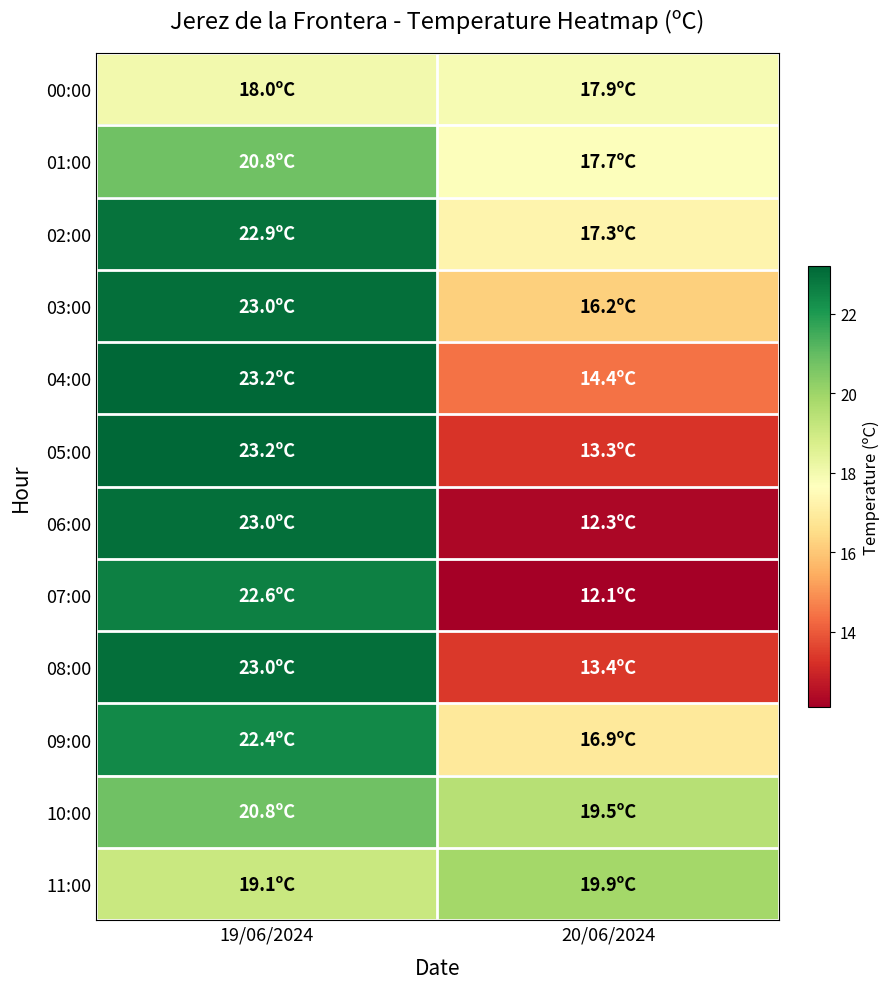

Reading right to left, transcribe all the data shown in this chart.

00:00: 20/06/2024=17.9	19/06/2024=18.0
01:00: 20/06/2024=17.7	19/06/2024=20.8
02:00: 20/06/2024=17.3	19/06/2024=22.9
03:00: 20/06/2024=16.2	19/06/2024=23.0
04:00: 20/06/2024=14.4	19/06/2024=23.2
05:00: 20/06/2024=13.3	19/06/2024=23.2
06:00: 20/06/2024=12.3	19/06/2024=23.0
07:00: 20/06/2024=12.1	19/06/2024=22.6
08:00: 20/06/2024=13.4	19/06/2024=23.0
09:00: 20/06/2024=16.9	19/06/2024=22.4
10:00: 20/06/2024=19.5	19/06/2024=20.8
11:00: 20/06/2024=19.9	19/06/2024=19.1